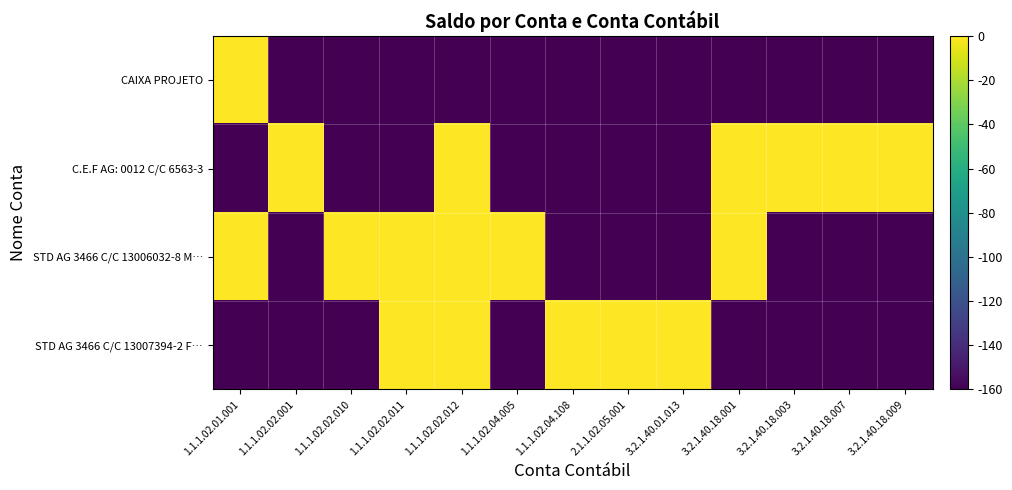

What is the total value across all series at 3.2.1.40.01.013?

-480